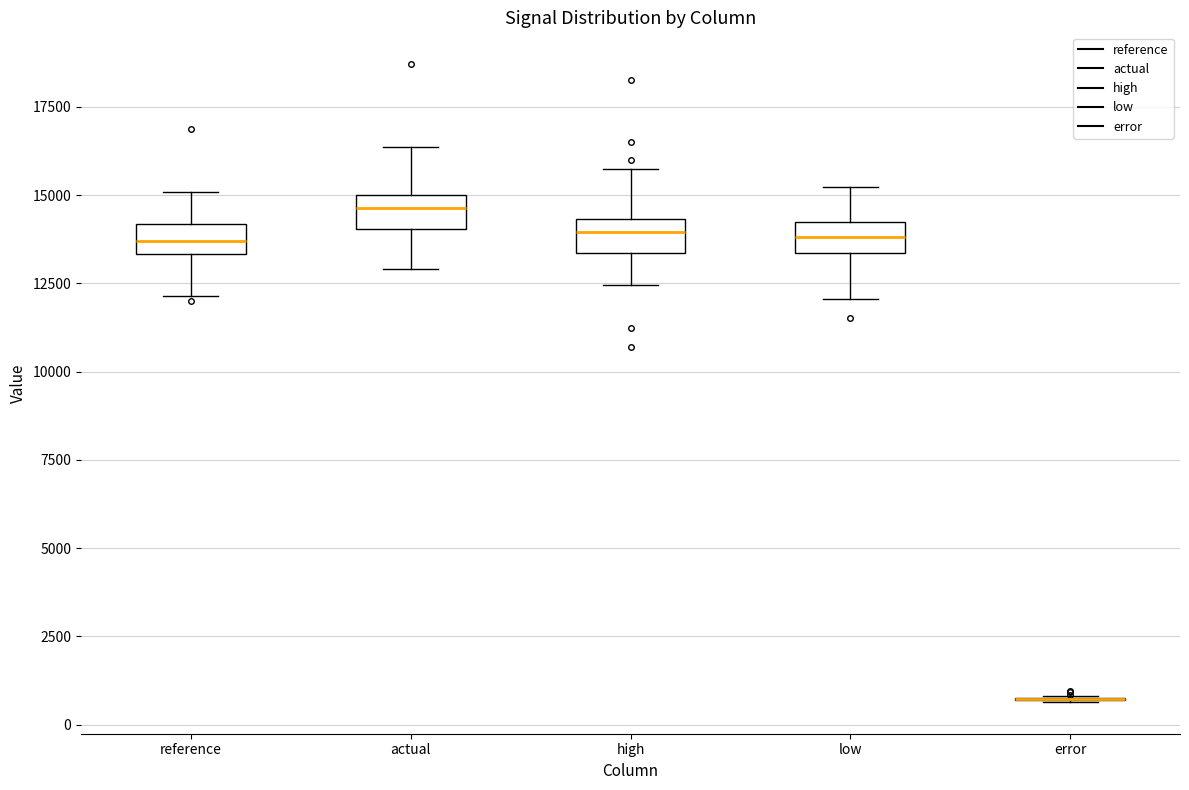

Reading left to right, transcribe this box plot: for each box, give where its median line is, the range the box spans, and where its two whiskers end, as read against the y-axis. The values are not printed on the chart, so give them approximately, as read against the axis.

reference: median 13500 (inside the box), box 13500 to 14000, whiskers 12000 to 15000
actual: median 14500, box 14000 to 15000, whiskers 13000 to 16500
high: median 14000, box 13500 to 14500, whiskers 12500 to 15500
low: median 14000 (inside the box), box 13500 to 14000, whiskers 12000 to 15000
error: box collapsed to a line at 500, whiskers 500 to 1000